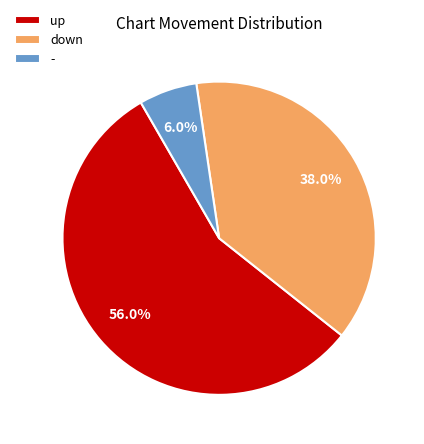

What is the majority slice?

up